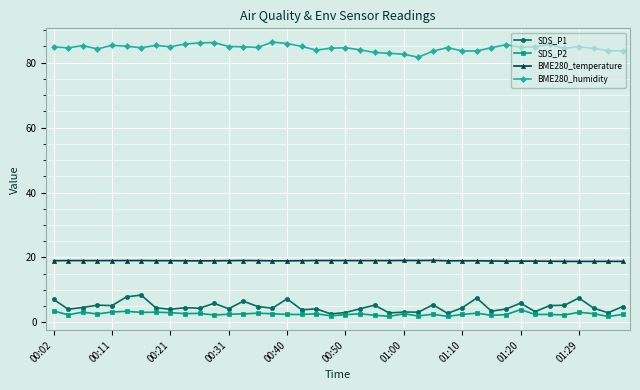

What is the value of the SDS_P1 point at the 39th from the left?

3.0